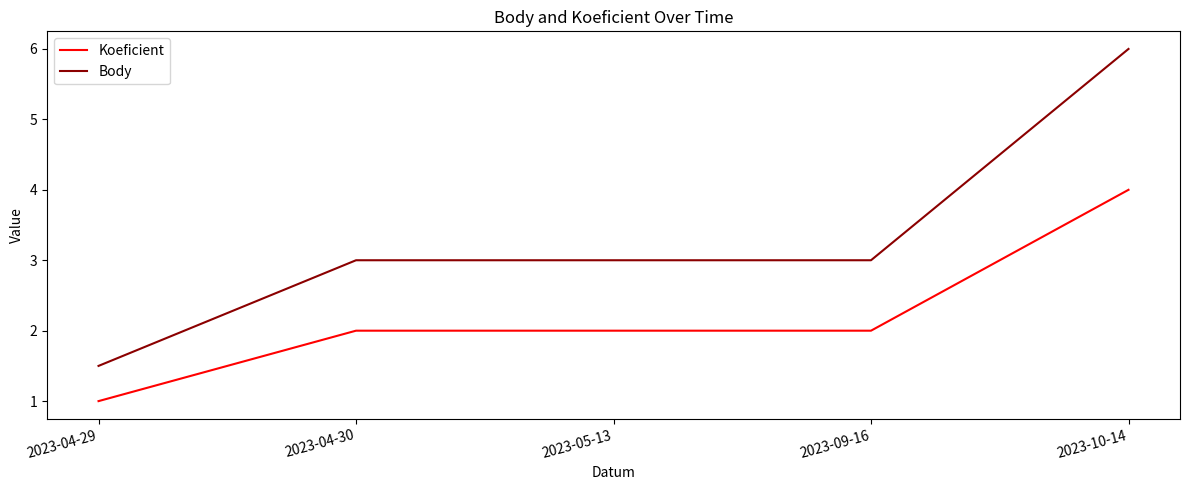

Between 2023-04-29 and 2023-05-13, which series saw the biggest shift?

Body